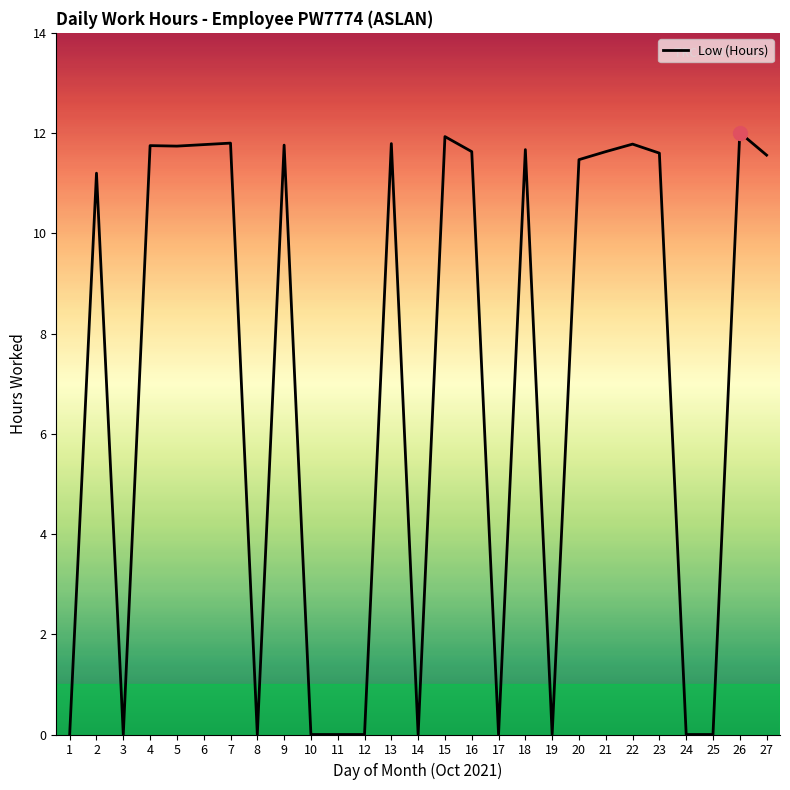

True or false: the data shows 11.2 at 2.

True